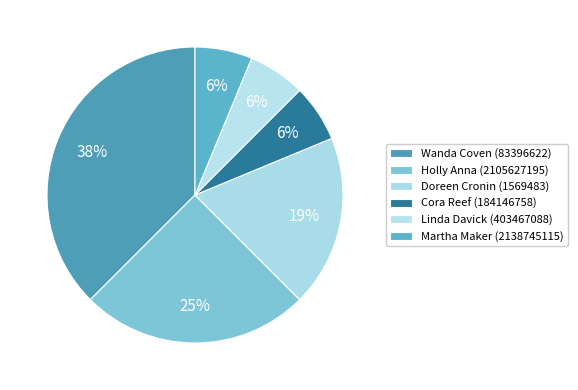

Between Cora Reef (184146758) and Holly Anna (2105627195), which is larger?

Holly Anna (2105627195)